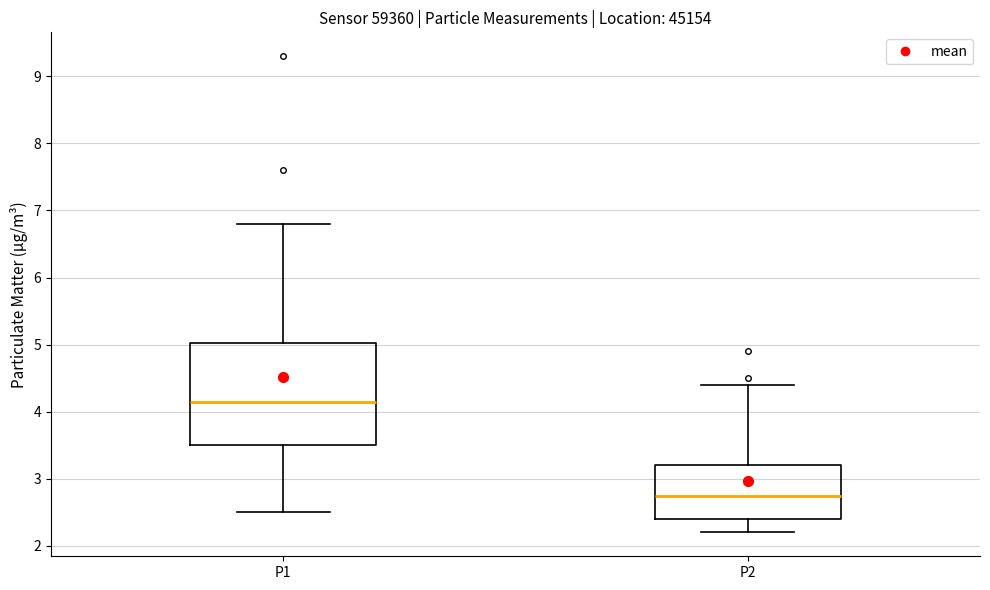

Reading left to right, transcribe this box plot: for each box, give where its median line is, the range the box spans, and where its two whiskers end, as read against the y-axis. The values are not printed on the chart, so give them approximately, as read against the axis.

P1: median 4.2, box 3.5 to 5.0, whiskers 2.5 to 6.8
P2: median 2.8, box 2.4 to 3.2, whiskers 2.2 to 4.4